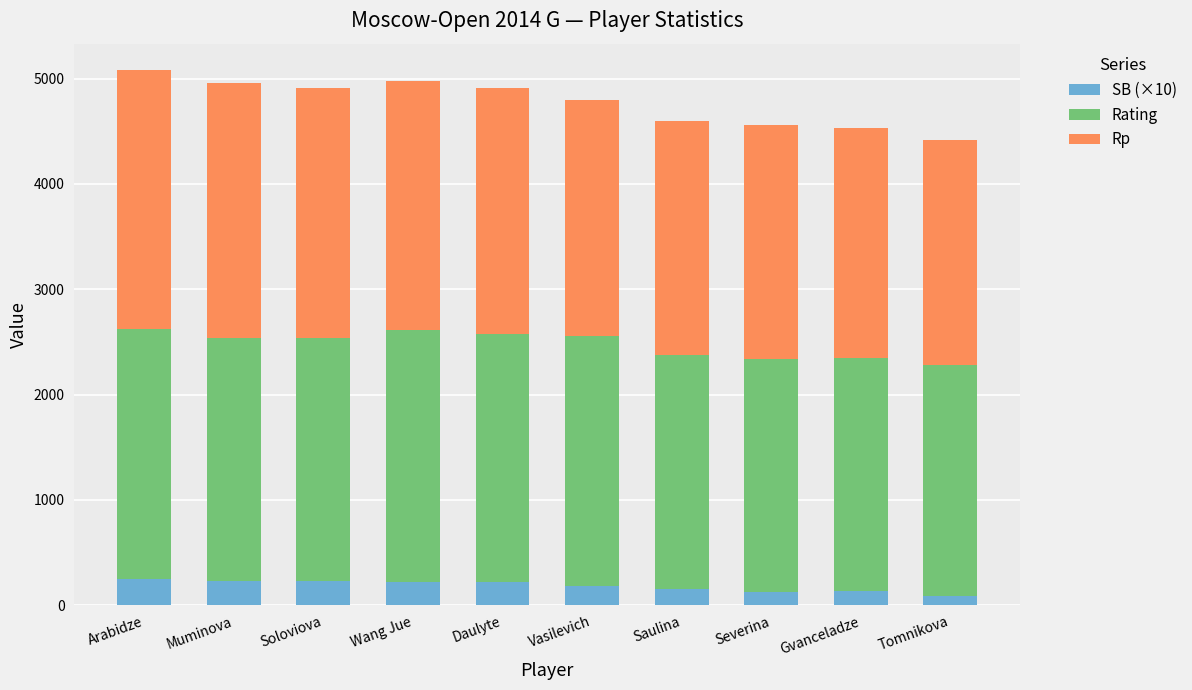

What is the total value across all series at Arabidze?

5077.5